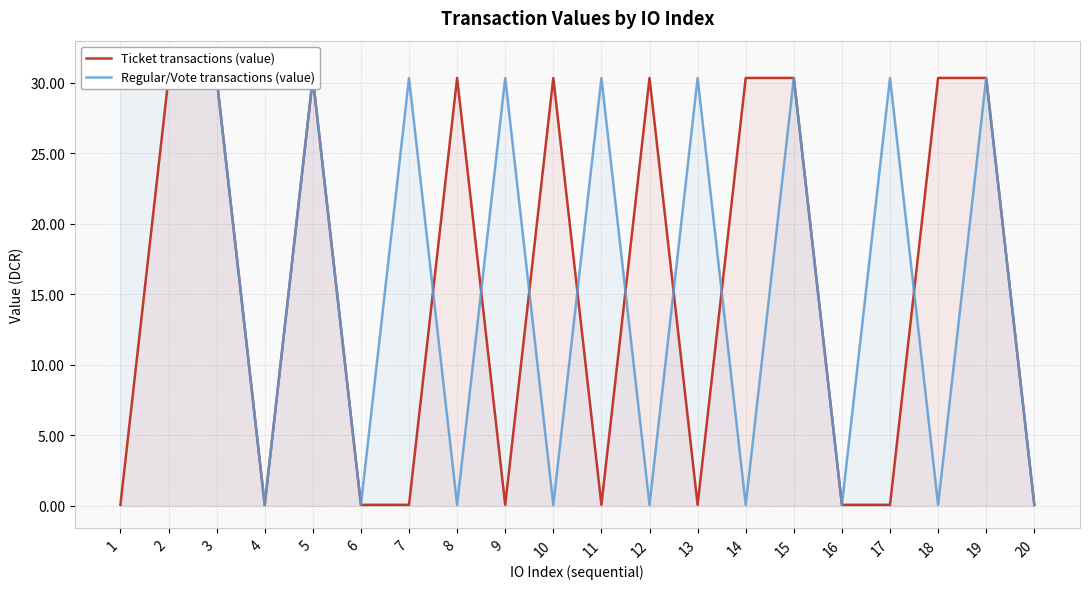

What are all the series names shown in the legend?

Ticket transactions (value), Regular/Vote transactions (value)